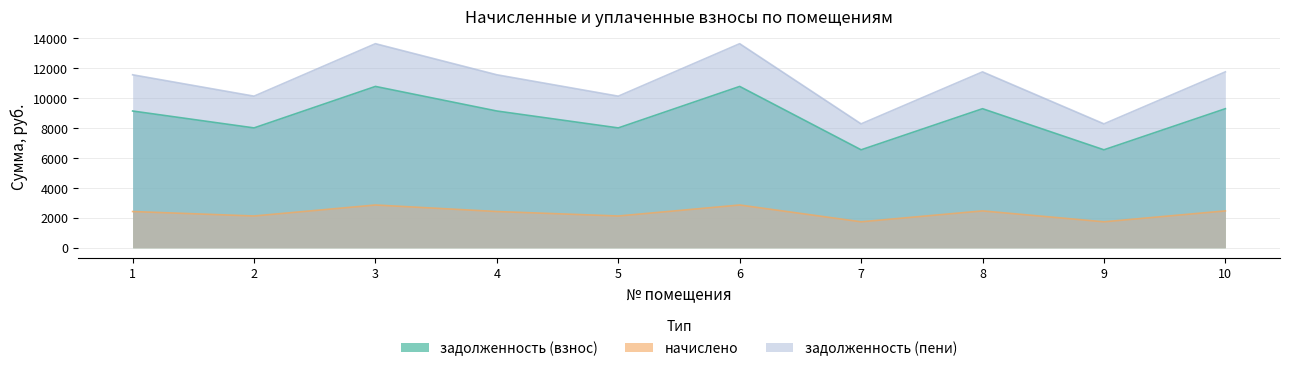

Which series has the largest total across all categories?

задолженность (пени)